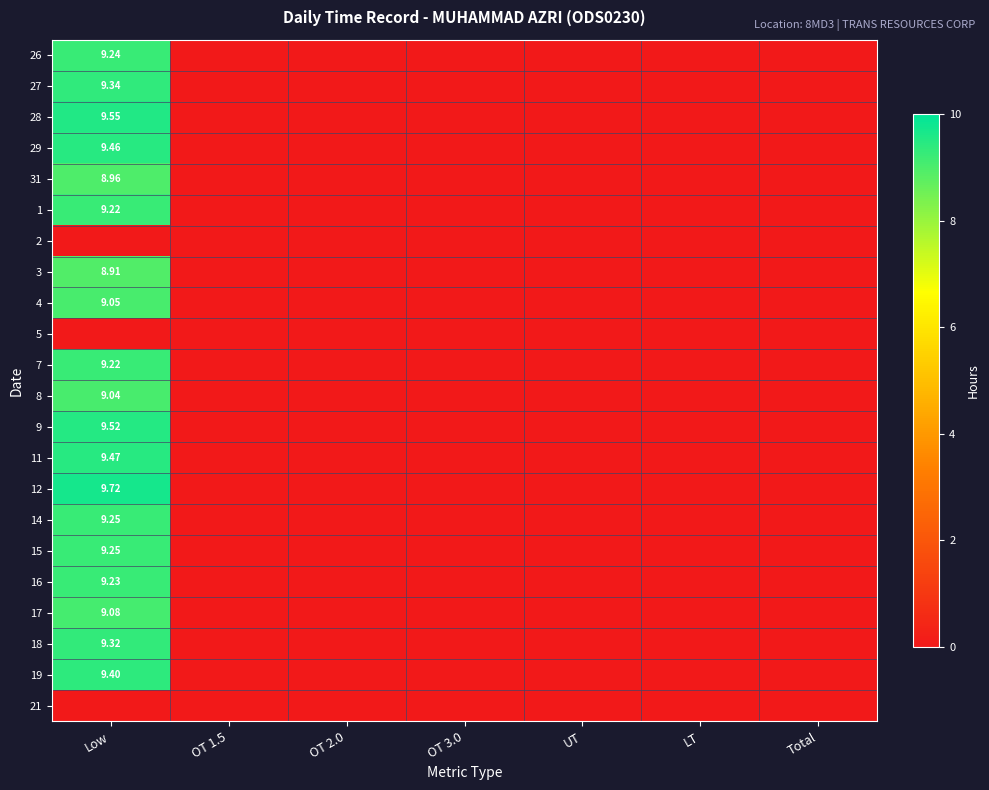

Where is 16 nearest to the value 4?

OT 1.5